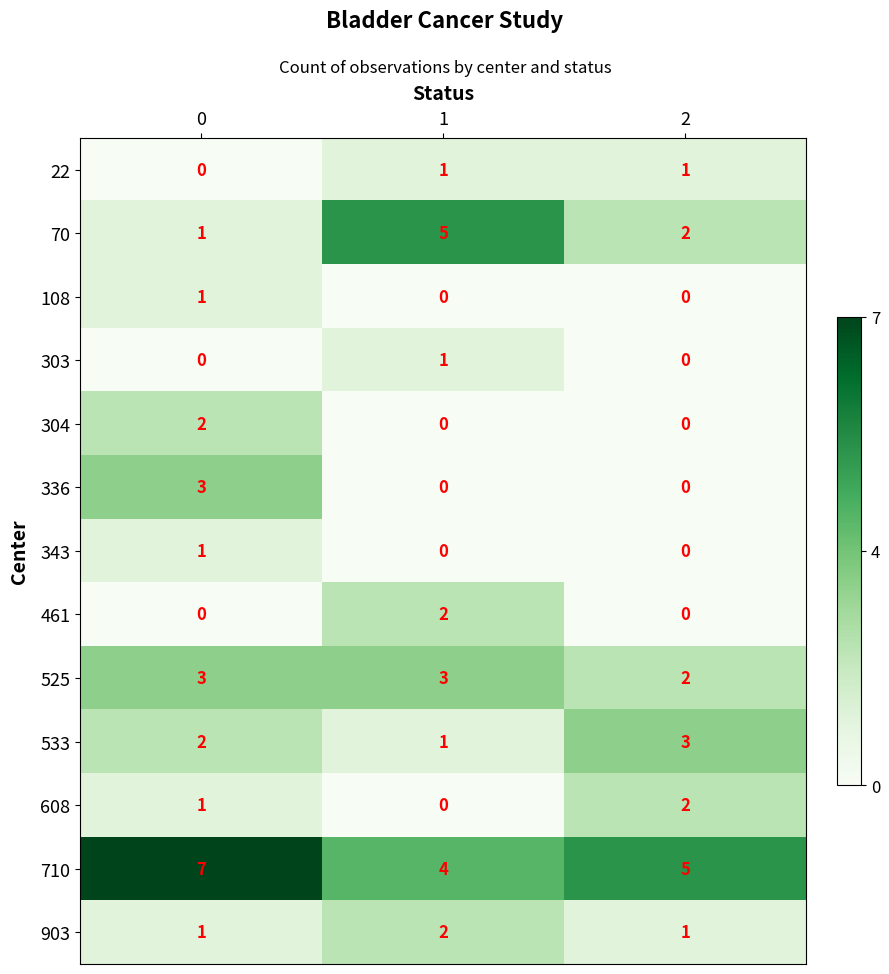

List the labels in order of 533 value, largest first.

2, 0, 1